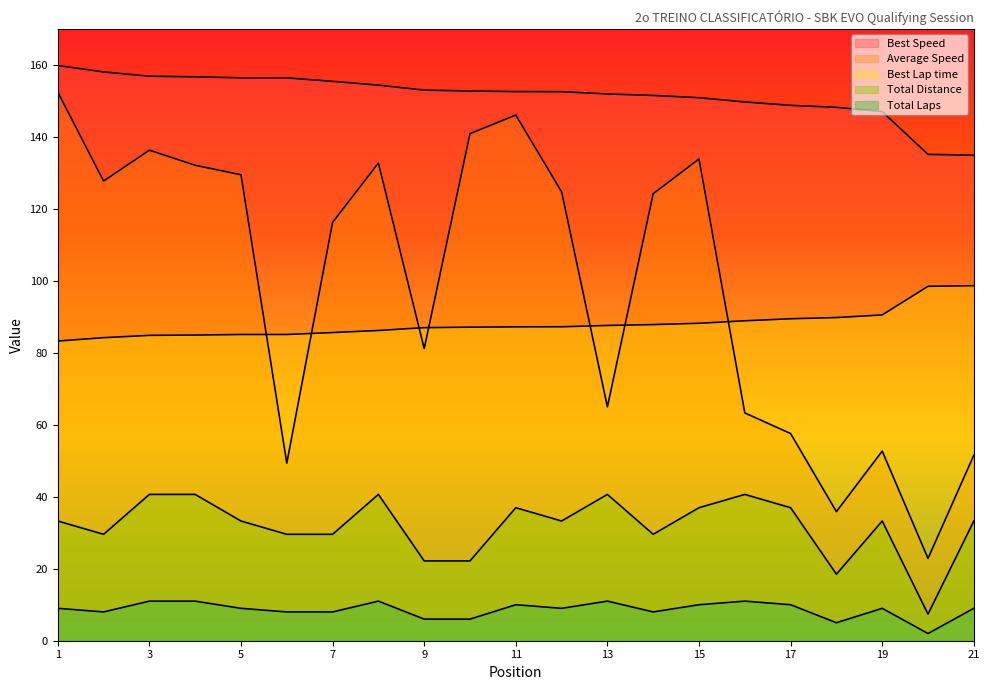

What is the value of the Best Lap time point at the 11th from the left?

87.2